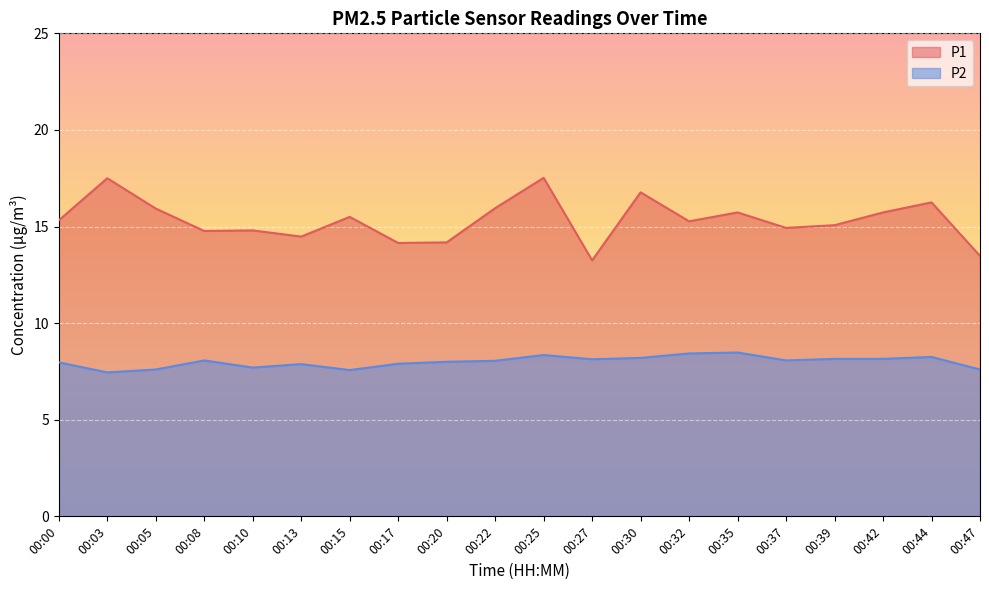

What is the value of the P1 point at the 9th from the left?

14.2